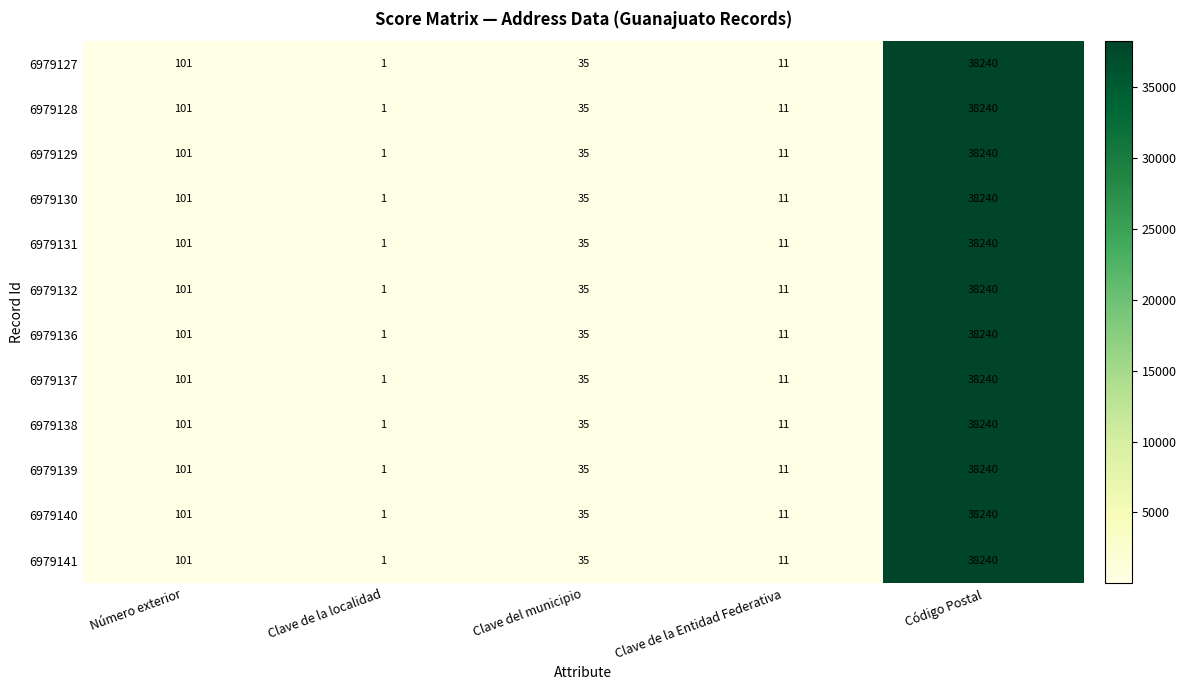

Which label corresponds to the largest value in the chart?

Código Postal